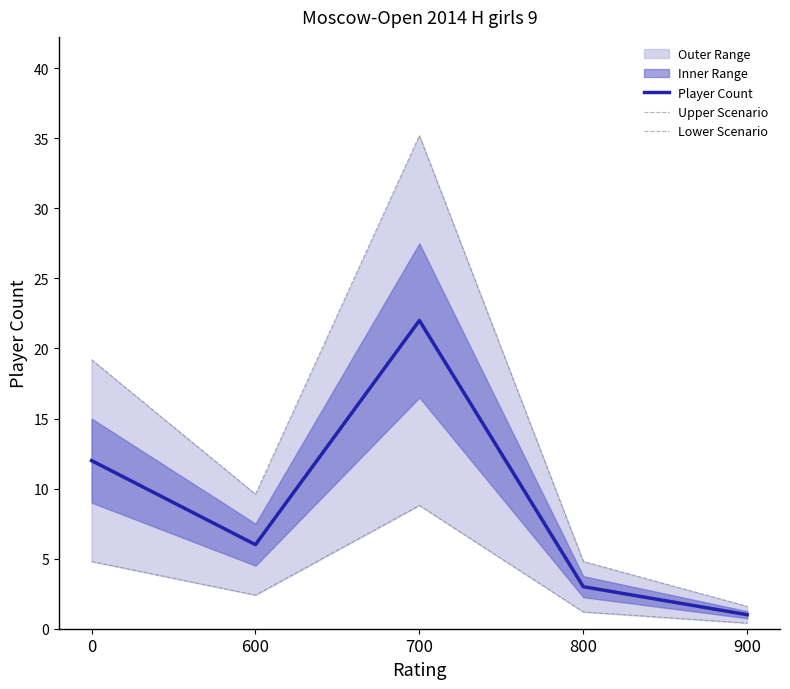

At how many categories does at least one series exceed 24?

1